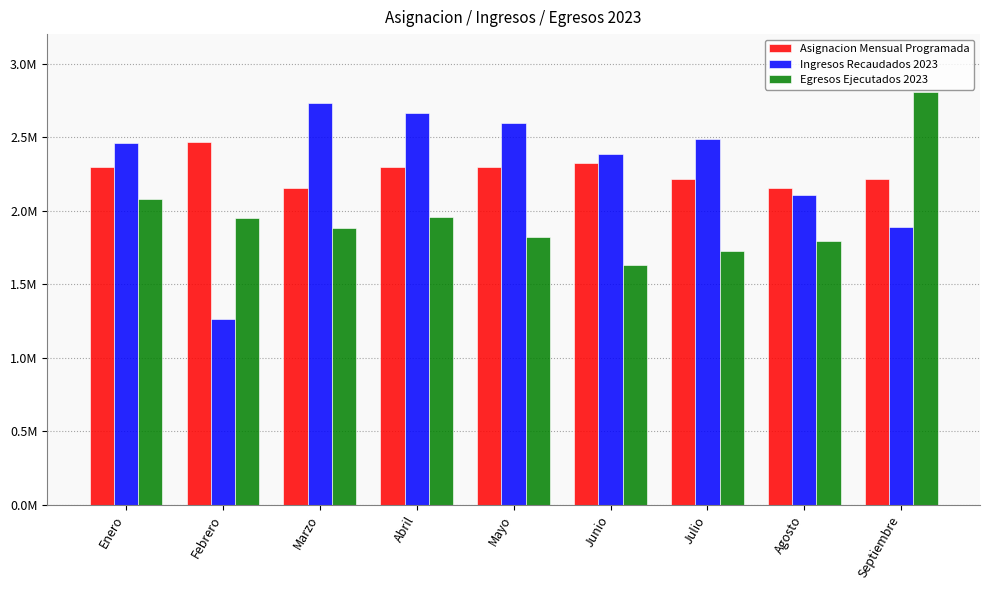

At which label does Egresos Ejecutados 2023 first exceed 1879675?

Enero